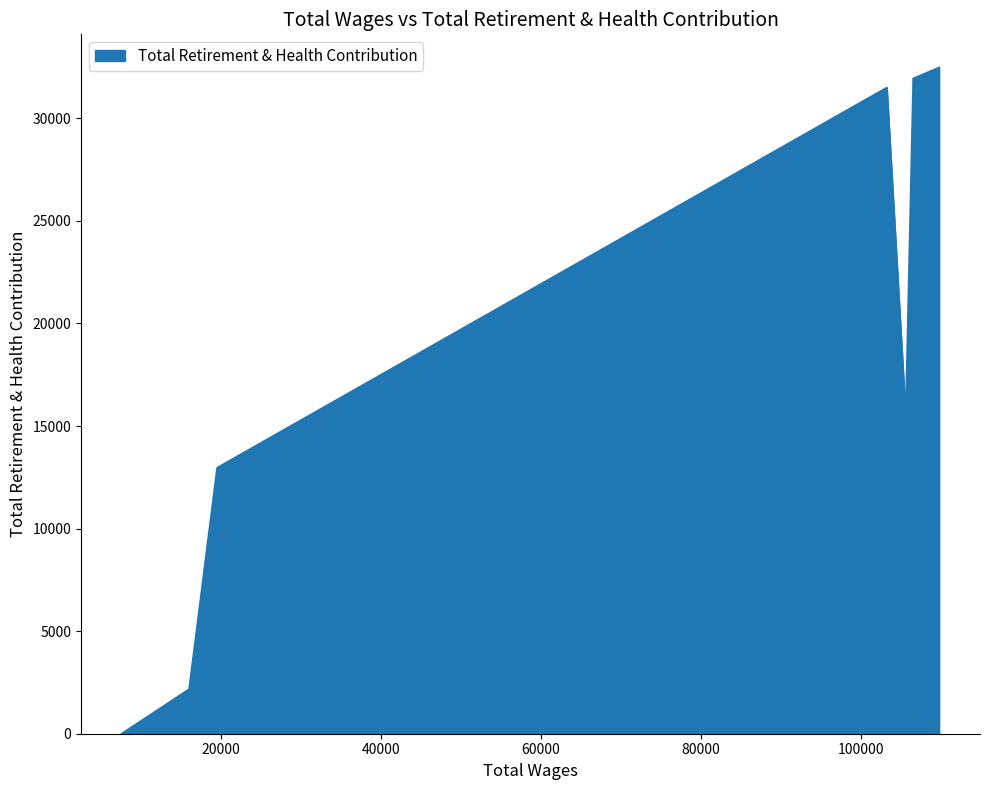

What is the sum of all values?

126324